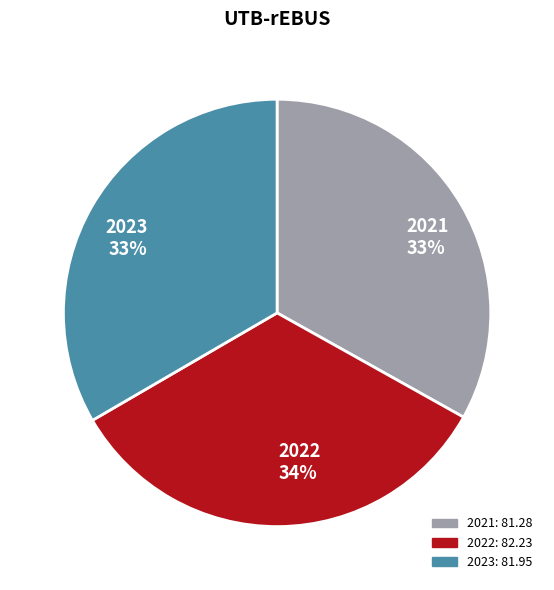

Is the sum of 2021 33% and 2022 34% greater than half?

Yes